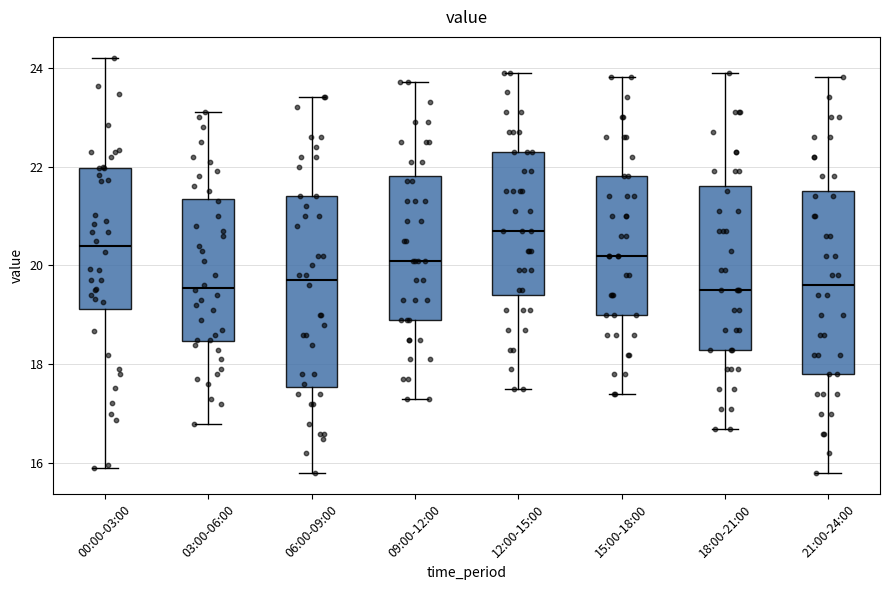

Where does the lower whisker of the box for 09:00-12:00 end on the y-axis? The values are not printed on the chart, so give them approximately, as read against the axis.

17.4